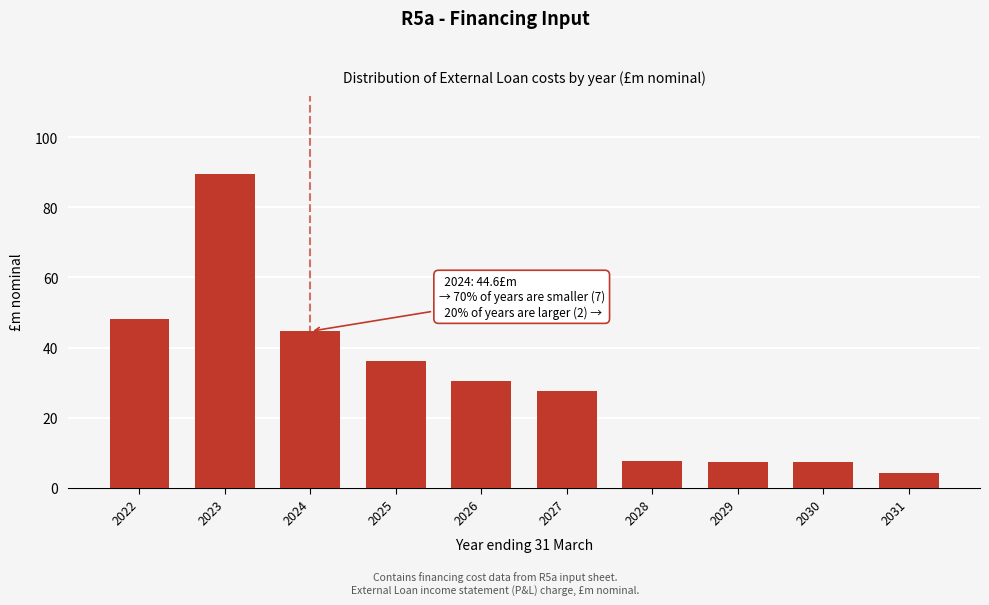

Between 2028 and 2024, which is larger?

2024